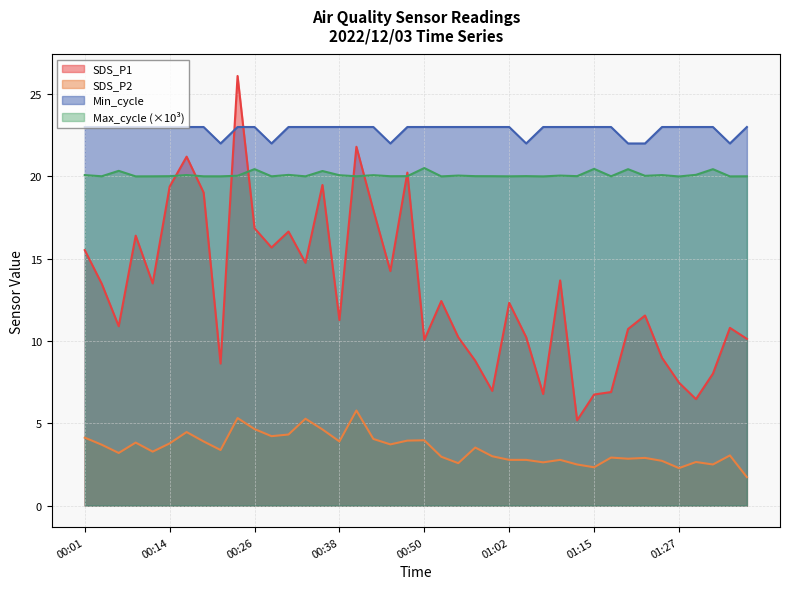

List the series in order of their peak value, highest first.

SDS_P1, Min_cycle, Max_cycle (×10³), SDS_P2